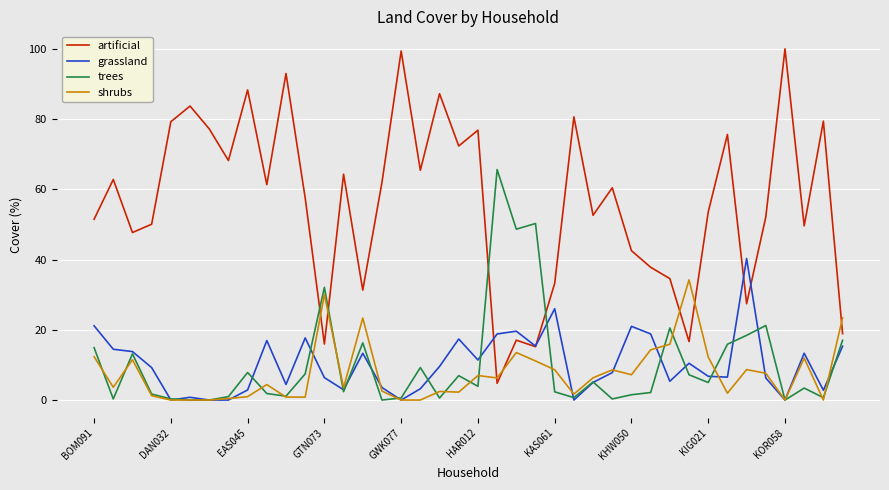

What are all the series names shown in the legend?

artificial, grassland, trees, shrubs